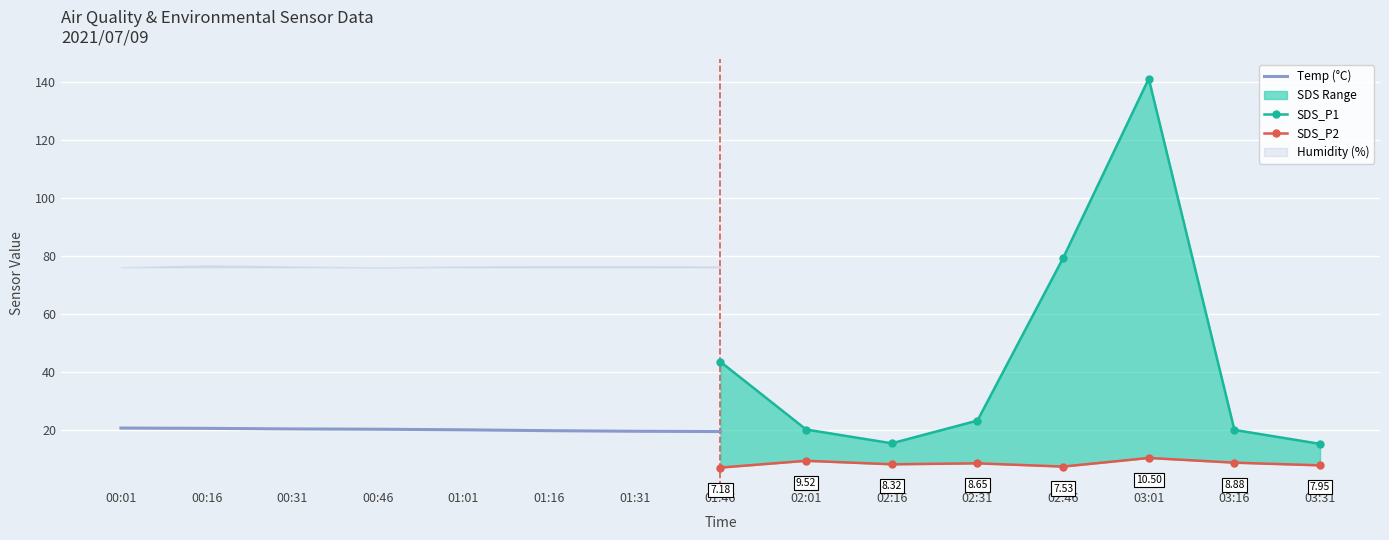

What is the value of the SDS_P1 point at the 8th from the left?

15.3